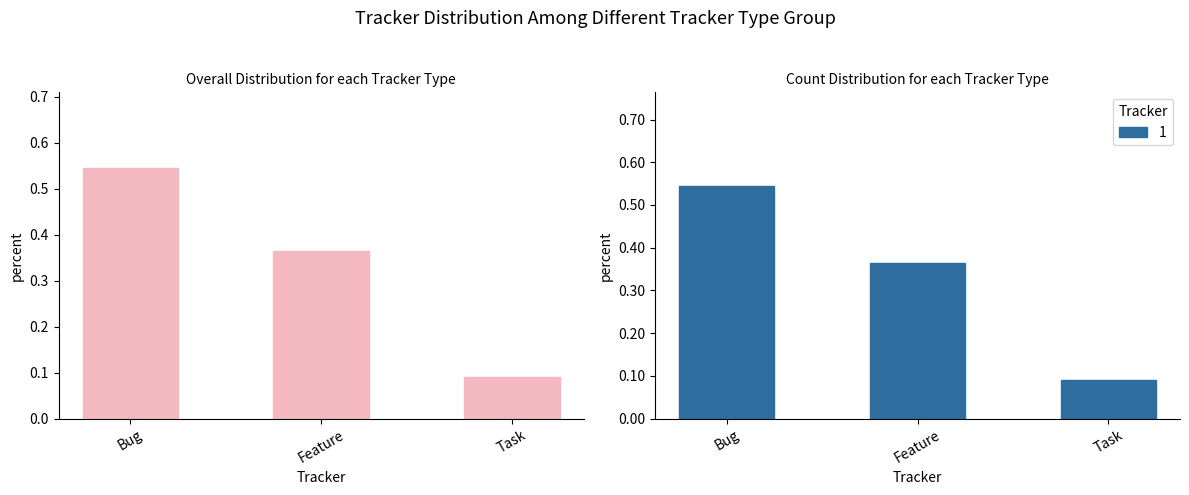

Reading left to right, transcribe all the data shown in this chart.

Bug=0.5	Feature=0.4	Task=0.1